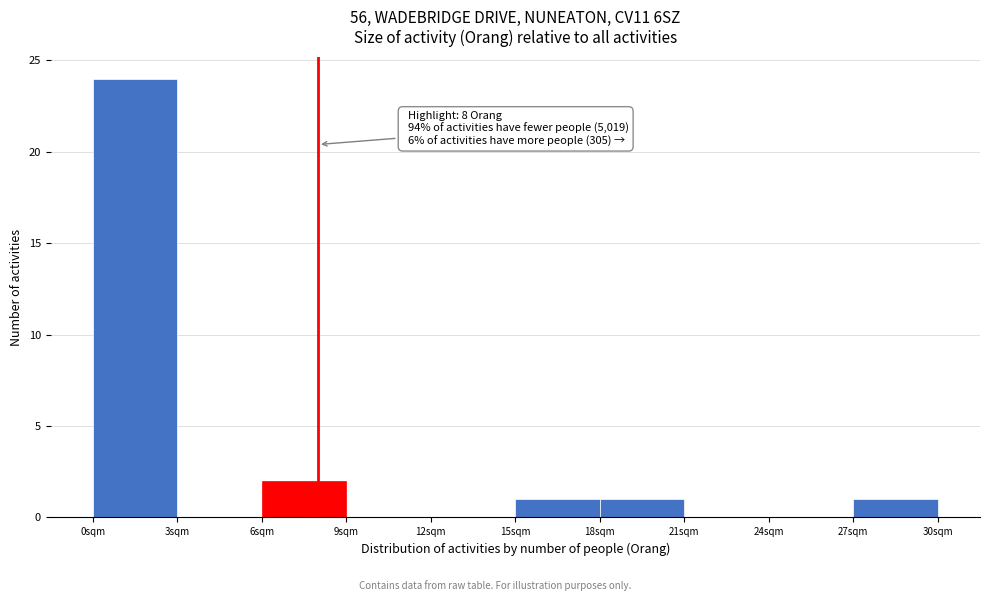

Over which range of the x-axis is the bar tallest?

0 to 3